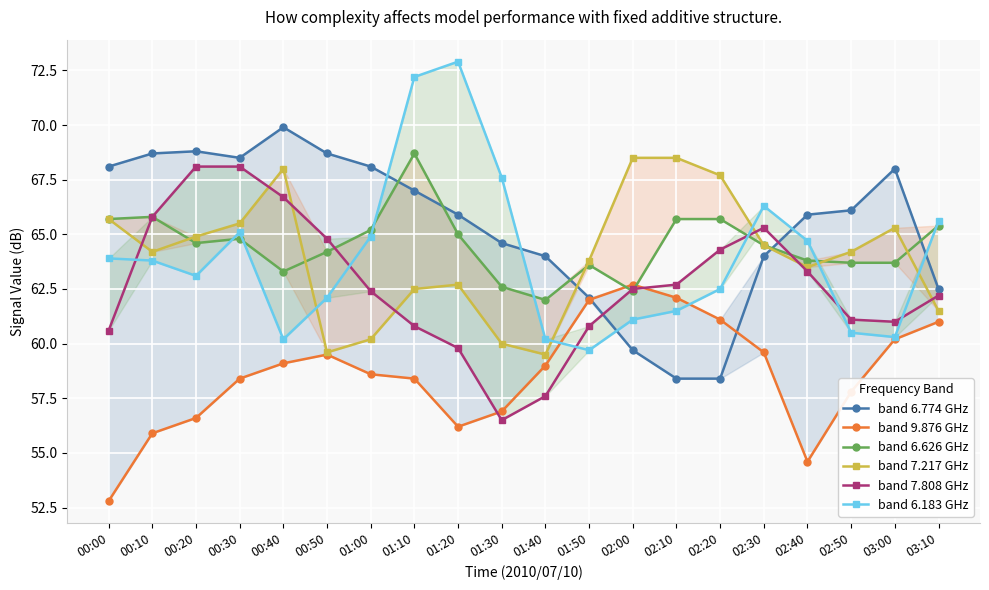

Which has a higher value, 00:00 or 03:00?

00:00